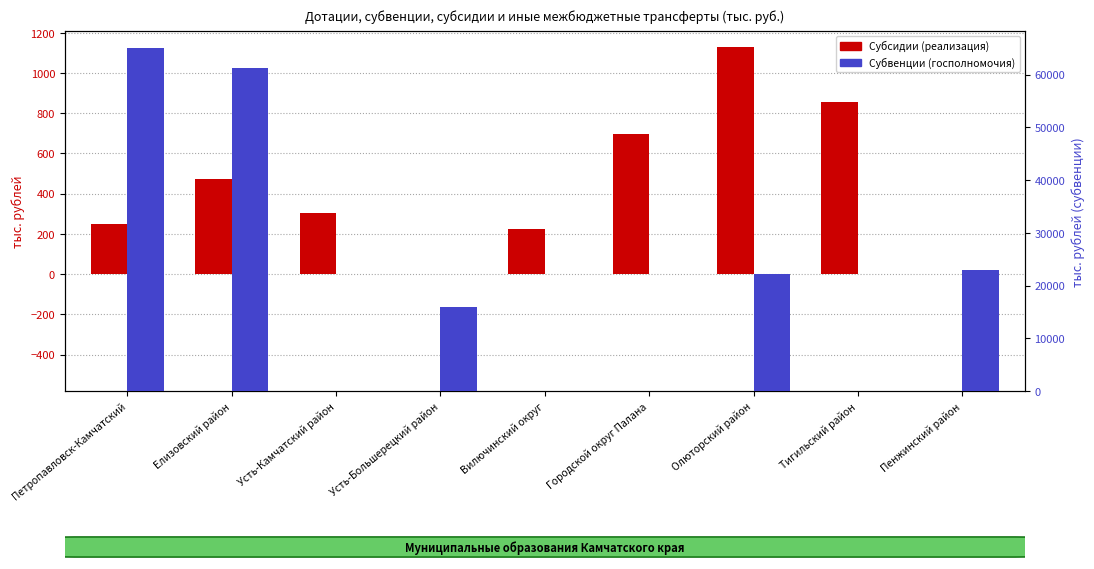

Are the bars grouped side by side (vs. stacked)?

Yes